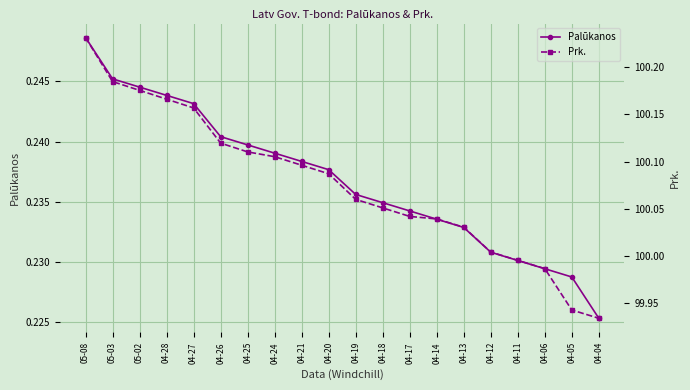

What is the value of the Palūkanos point at the 1st from the left?

0.2